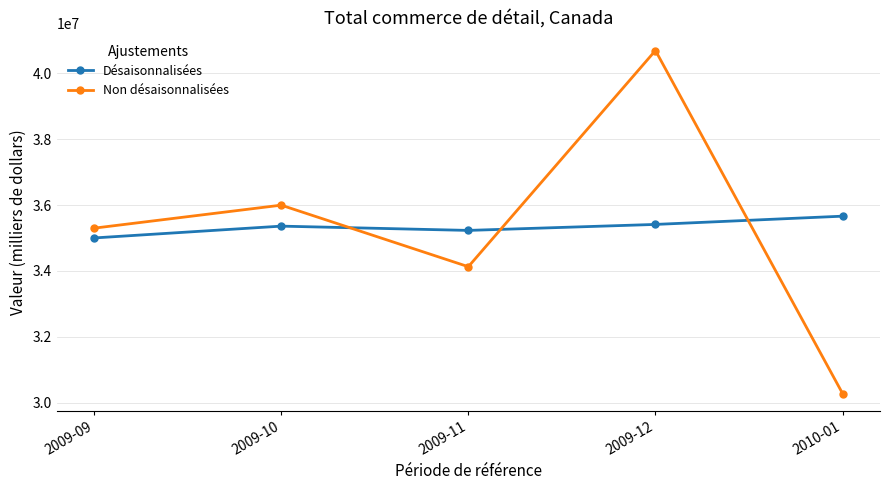

What are all the series names shown in the legend?

Désaisonnalisées, Non désaisonnalisées